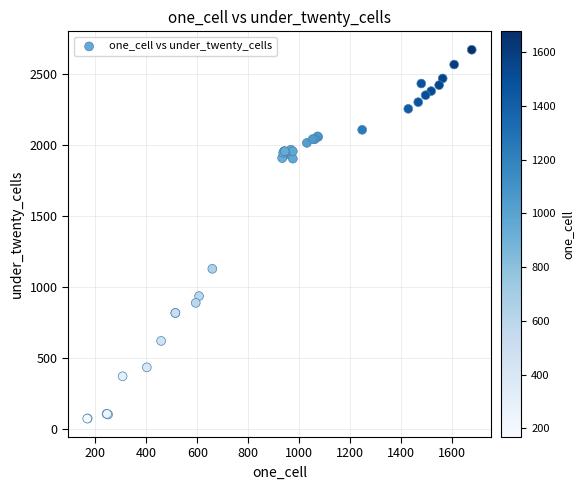

What Y value in the scatter plot is closest to 1374?

1130